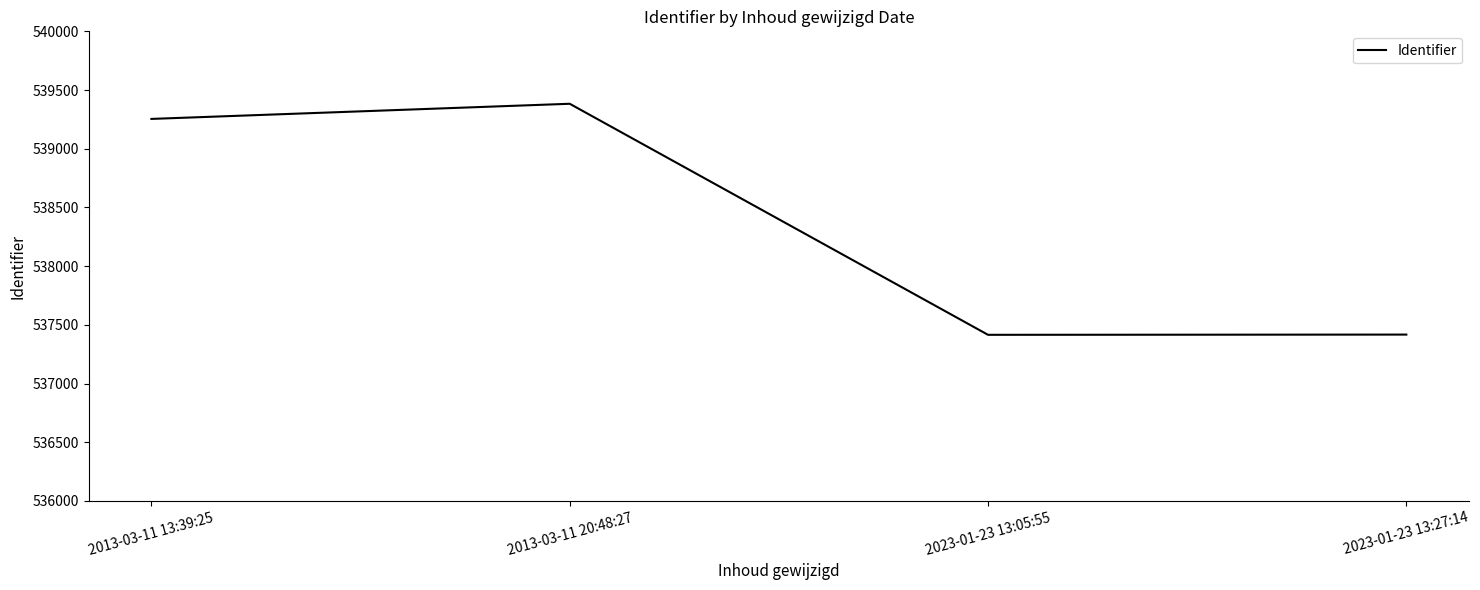

What is the difference between the maximum and minimum values?

1968